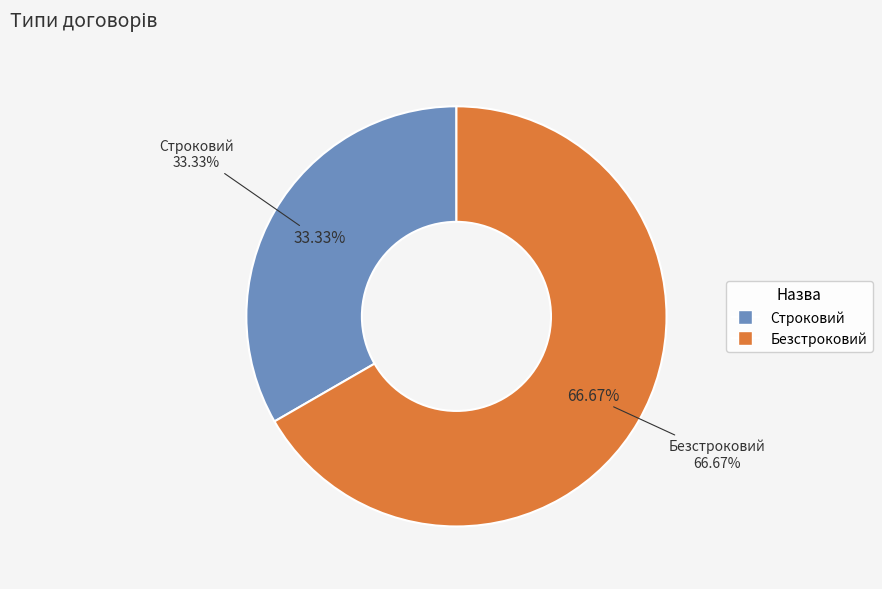

To the nearest percent, what is the difference between the largest and smallest slice percentages?

33%